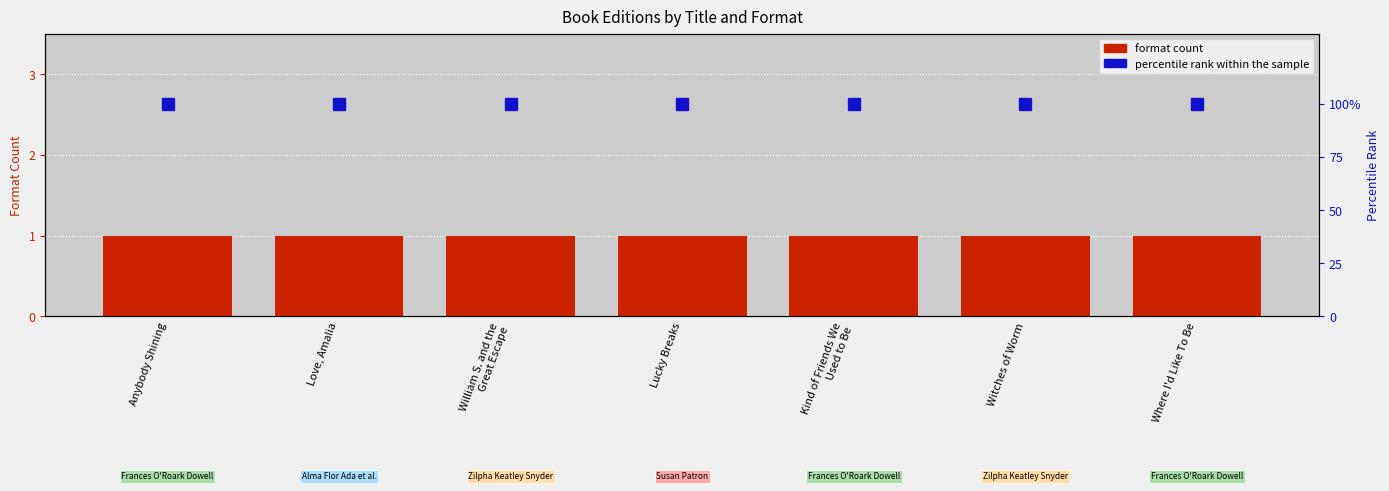

True or false: Hardcover has a value of 1 at William S. and the
Great Escape.

True